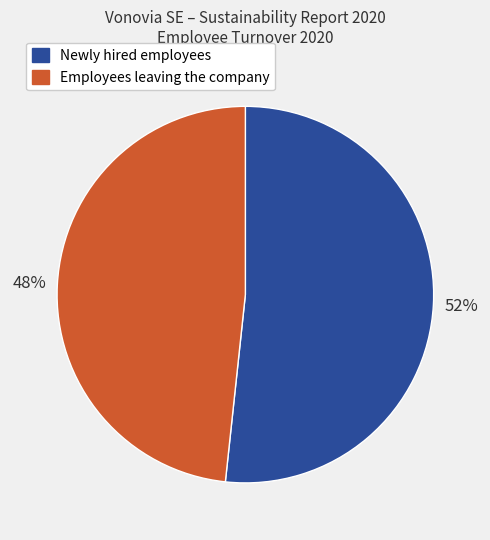

Is there any slice that represents more than half of the pie?

Yes